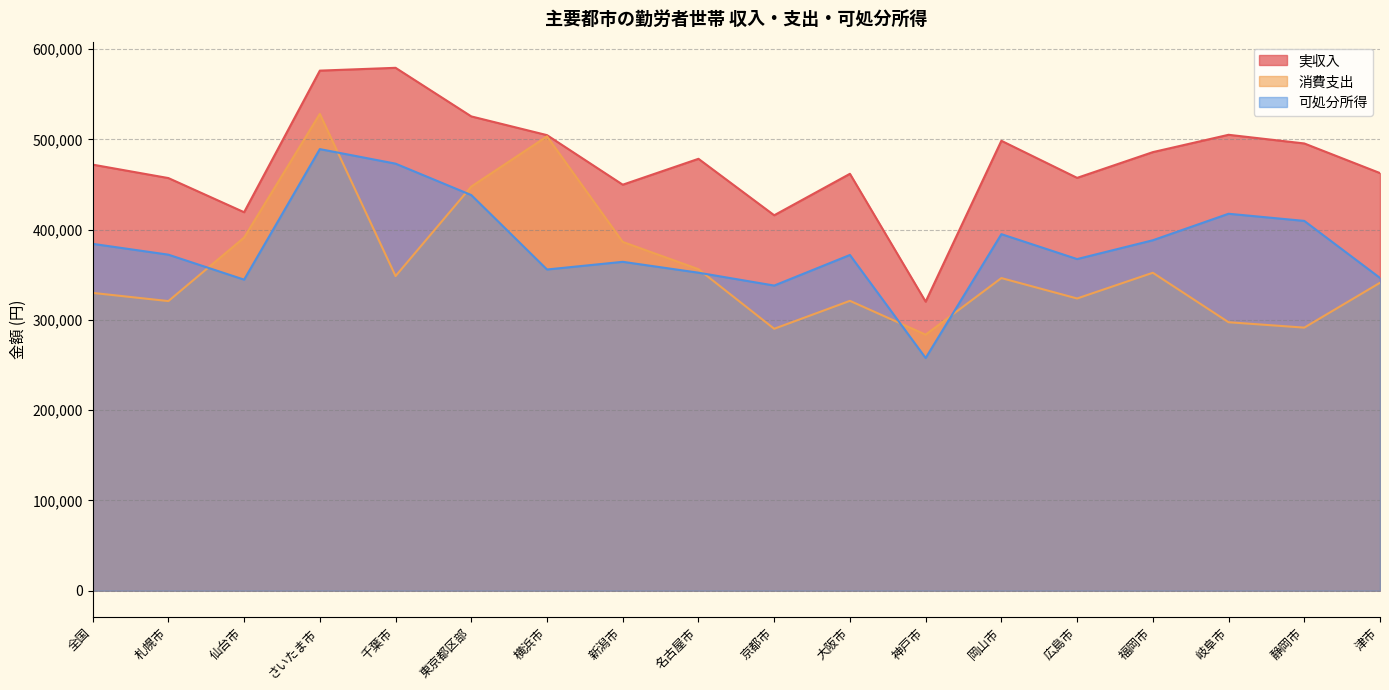

How many lines are shown in the chart?

3